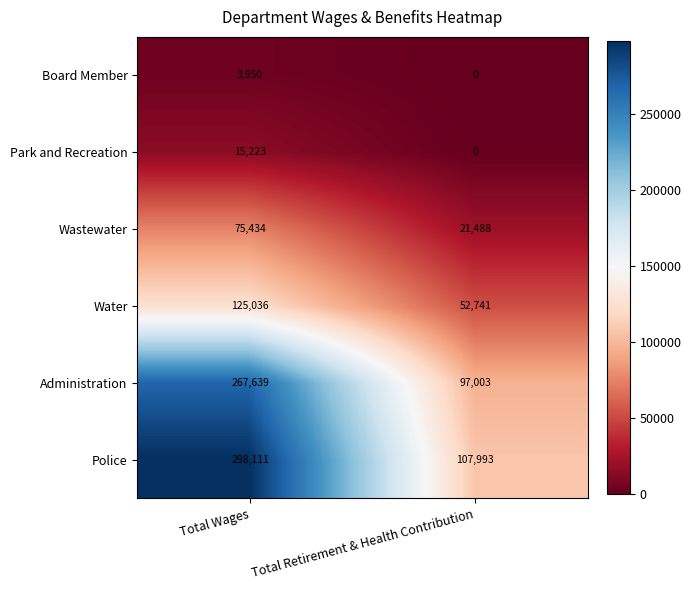

True or false: Police has a value of 413273 at Total Wages.

False